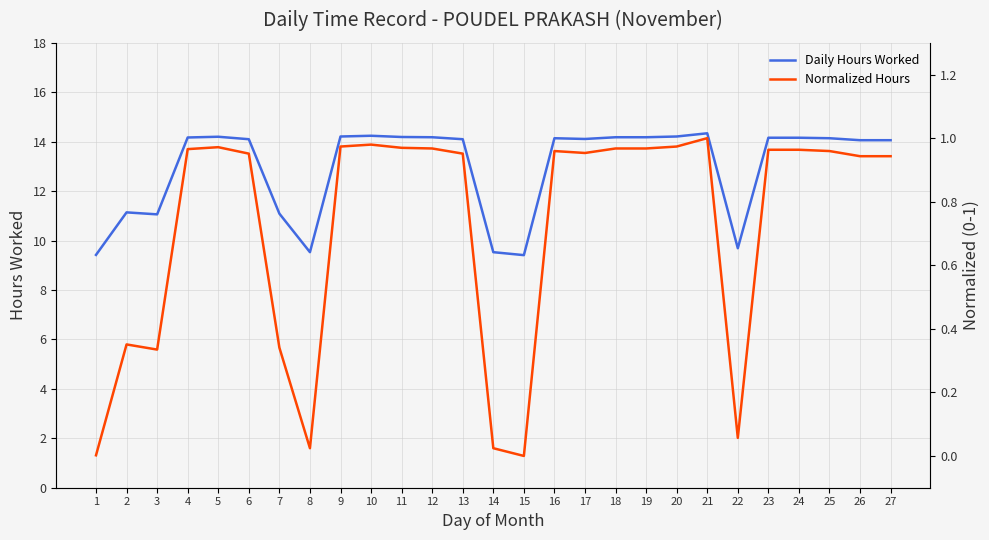

What is the average value of the Daily Hours Worked series?

13.0